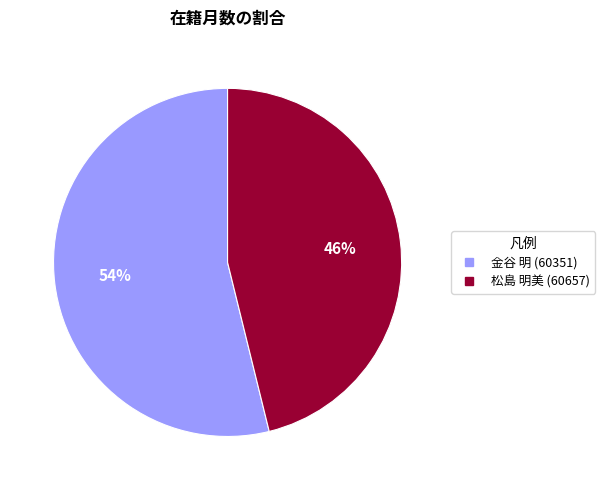

Rank the categories by value from highest to lowest.

金谷 明 (60351), 松島 明美 (60657)